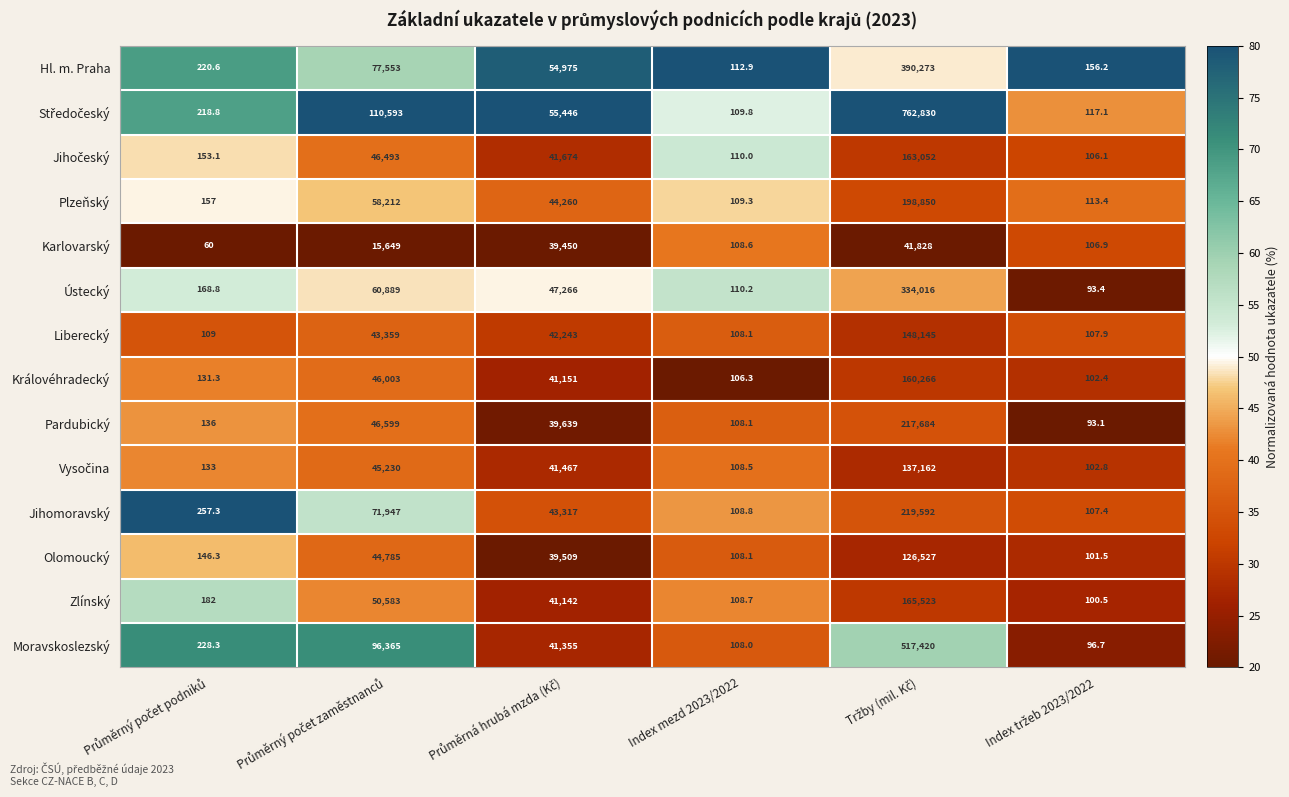

What is the total value across all series at Index mezd 2023/2022?

1525.4